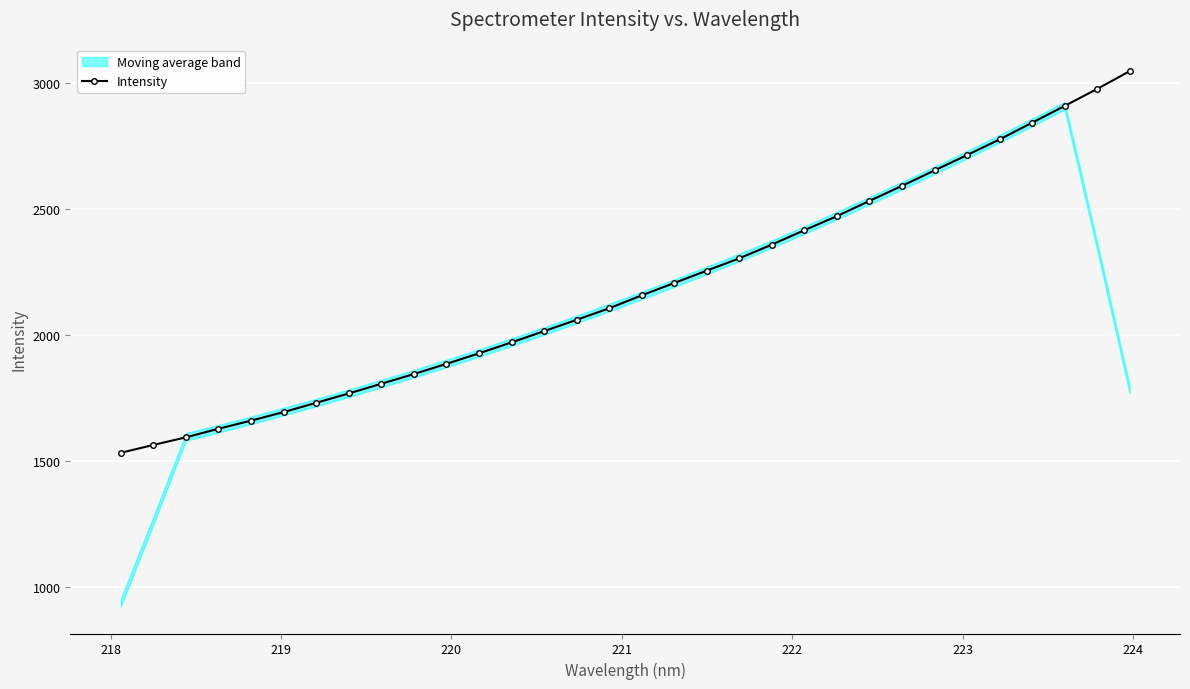

Reading left to right, transcribe all the data shown in this chart.

1533.7	1564.9	1595.0	1629.1	1661.2	1695.1	1731.8	1769.0	1807.3	1845.8	1886.2	1928.0	1971.3	2015.9	2060.7	2106.5	2157.8	2206.8	2255.6	2304.7	2358.9	2415.9	2471.8	2531.9	2591.6	2652.9	2713.7	2775.5	2841.9	2908.2	2975.6	3046.0